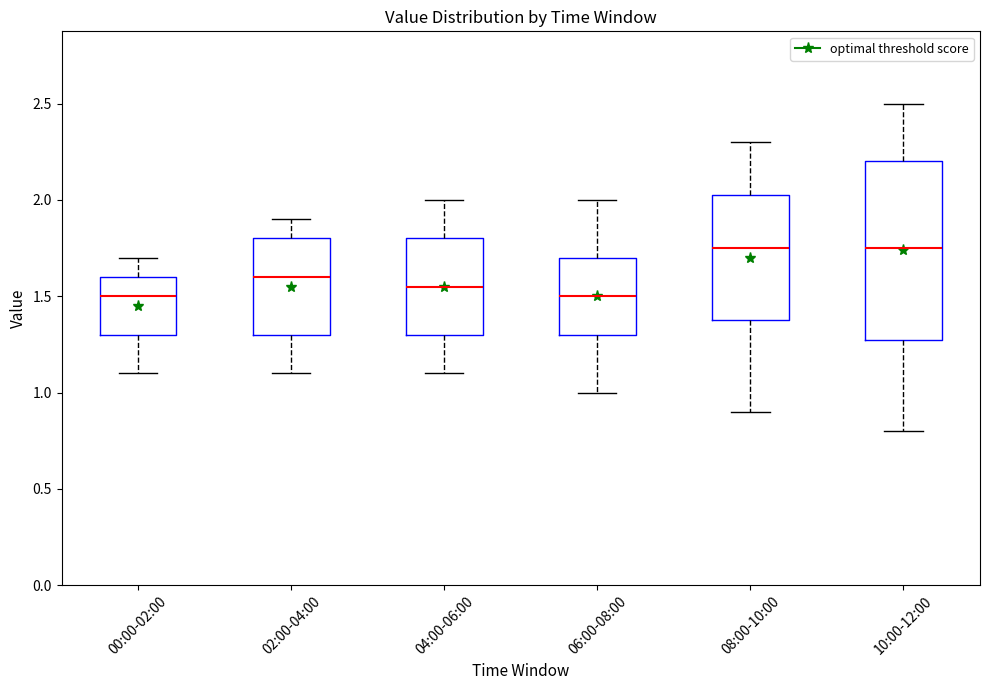

Where is the lower edge of the box for 04:00-06:00 on the y-axis? The values are not printed on the chart, so give them approximately, as read against the axis.

1.30